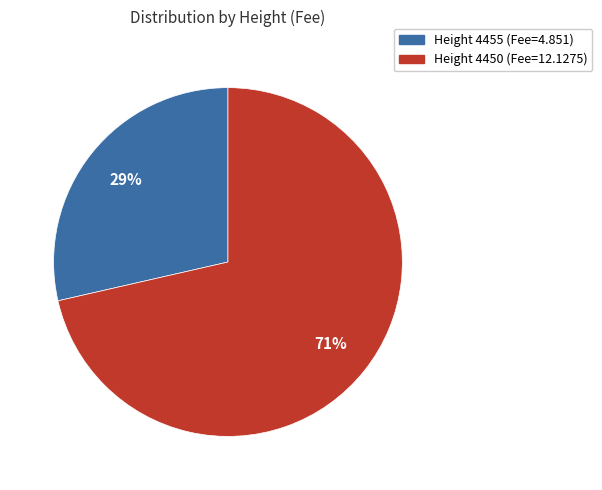

Does any single category account for the majority?

Yes